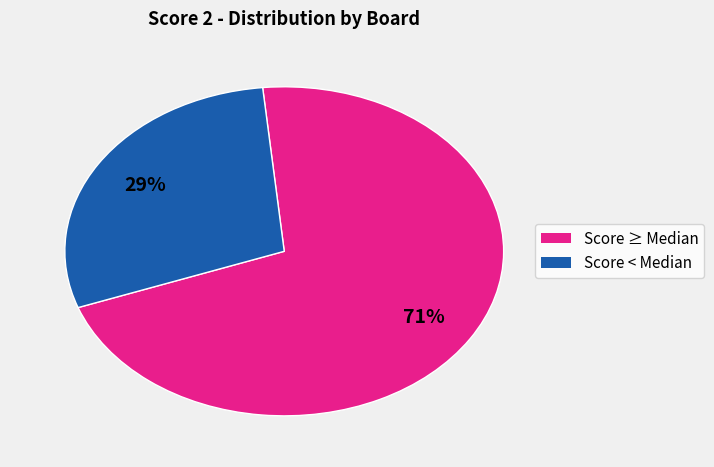

To the nearest percent, what is the difference between the largest and smallest slice percentages?

42%